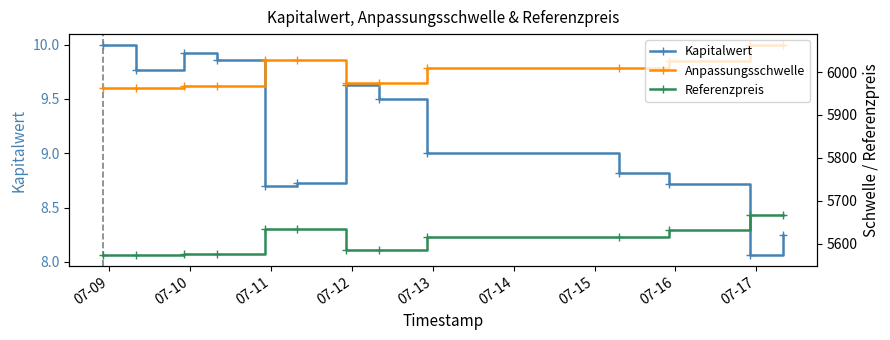

What is the difference between the highest and lowest values at 07-10?

5953.2